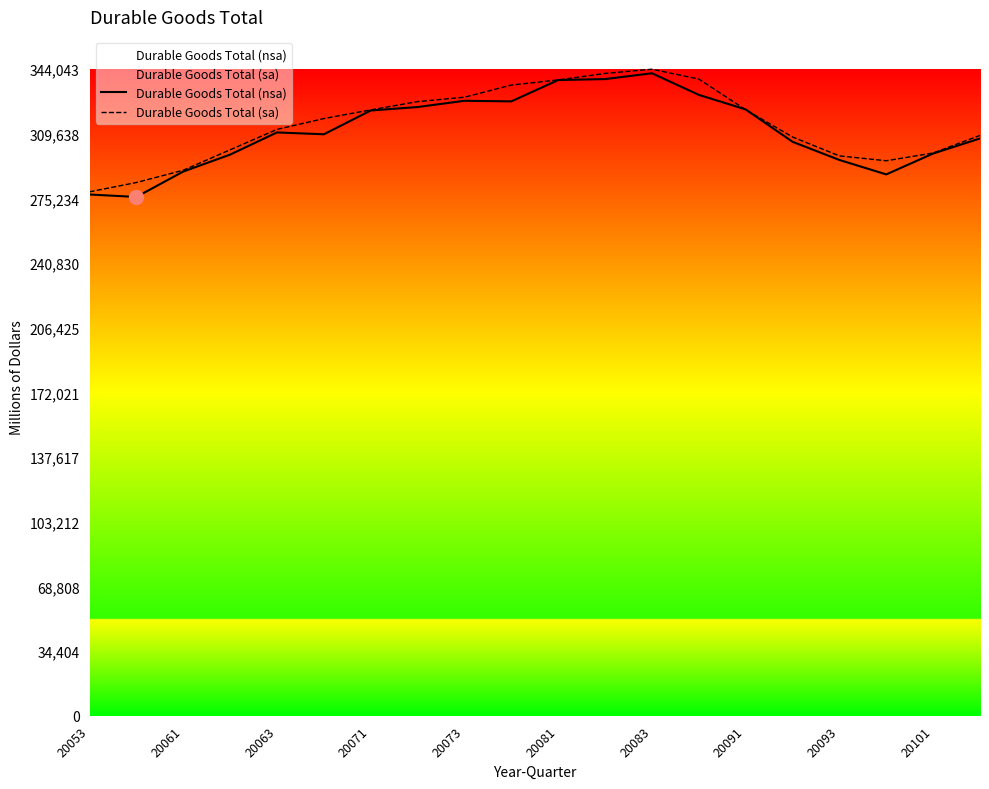

What is the minimum value shown in the chart?

276081